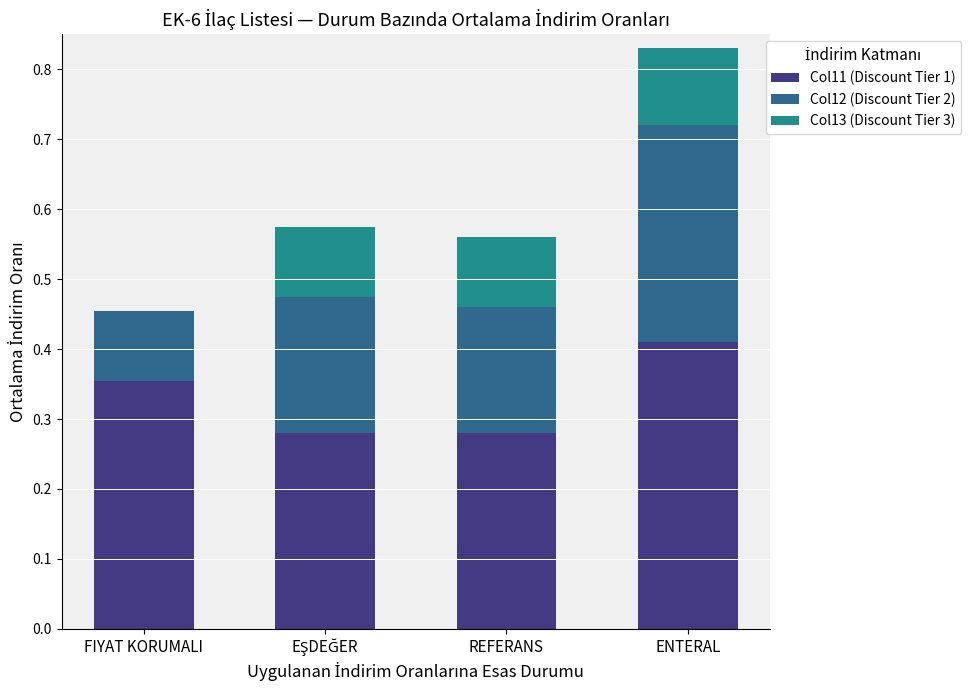

The Col11 (Discount Tier 1) series shows 0.1 at ENTERAL. True or false?

False